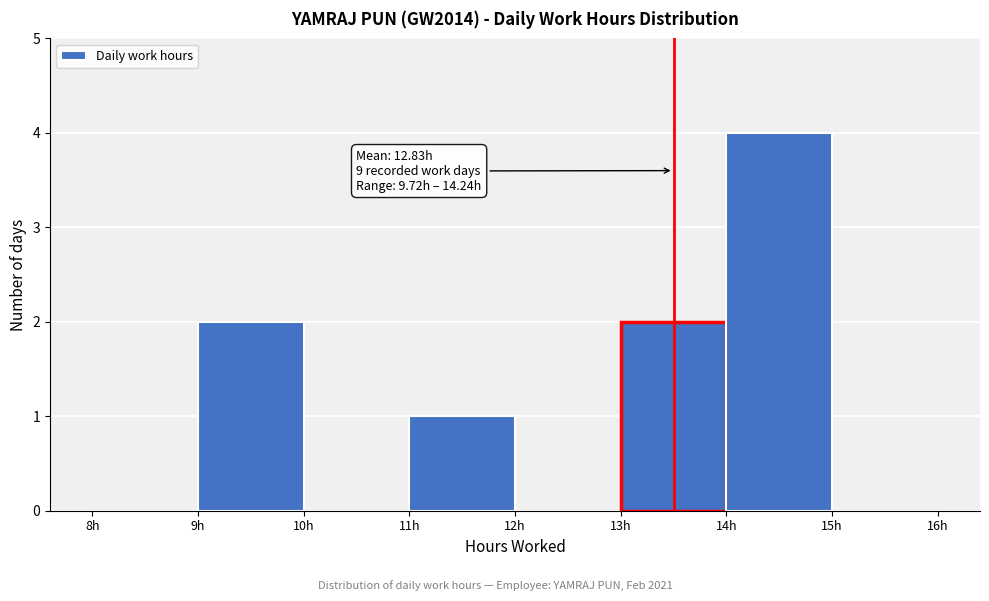

Over which range of the x-axis is the bar tallest?

14 to 15